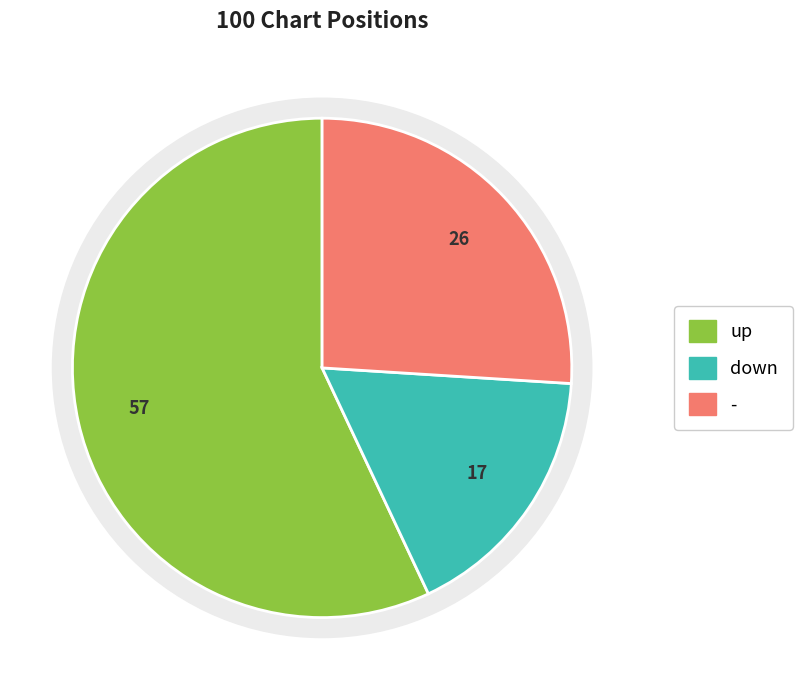

Is it true that up is 72% of the pie?

False